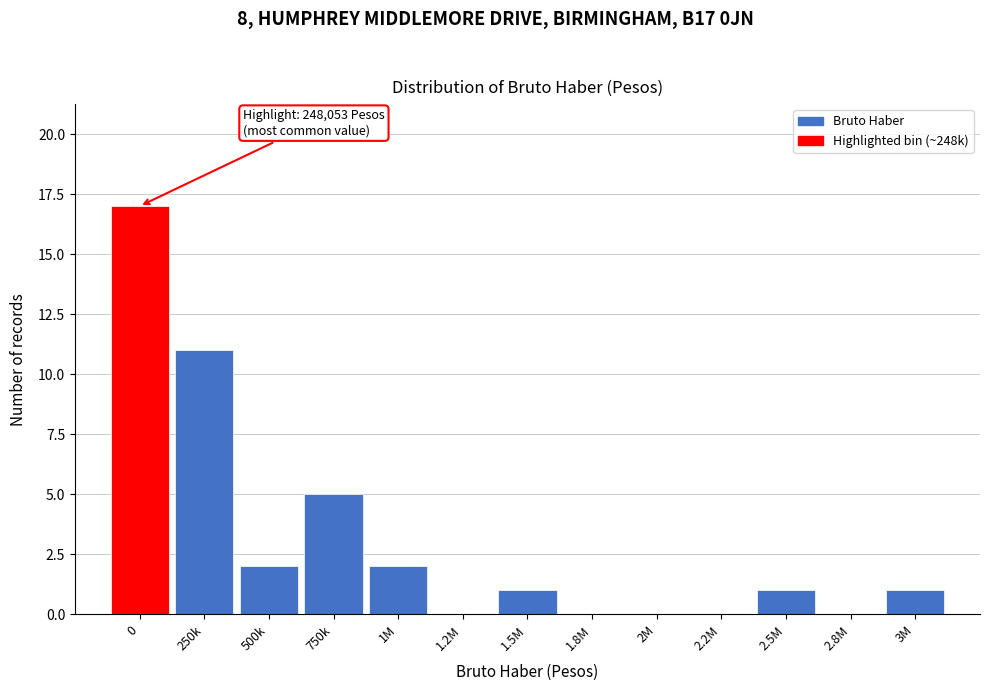

Reading left to right, transcribe all the data shown in this chart.

0=17	250k=11	500k=2	750k=5	1M=2	1.2M=0	1.5M=1	1.8M=0	2M=0	2.2M=0	2.5M=1	2.8M=0	3M=1